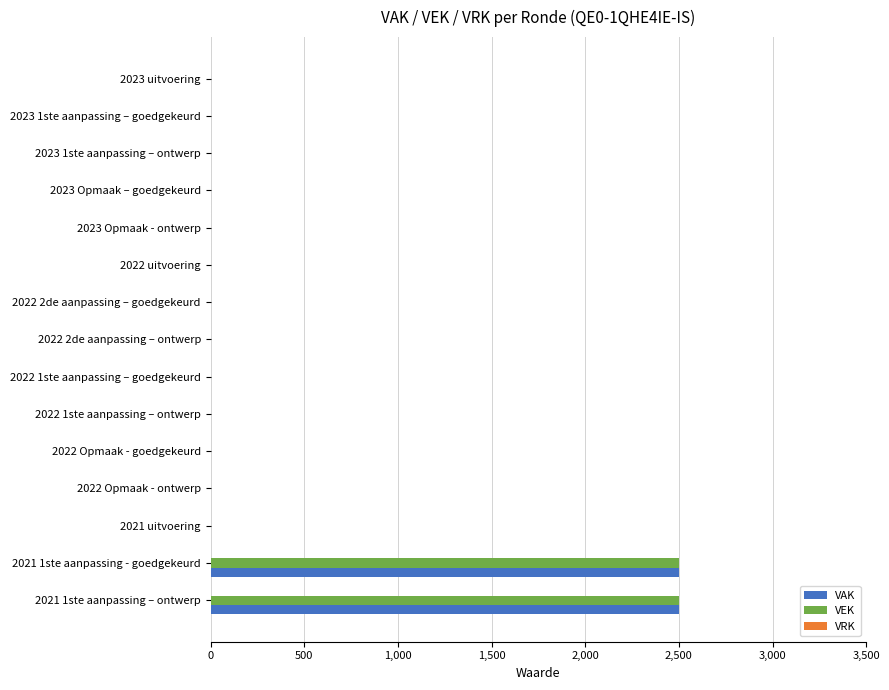

What is the sum of all VAK values?

5000